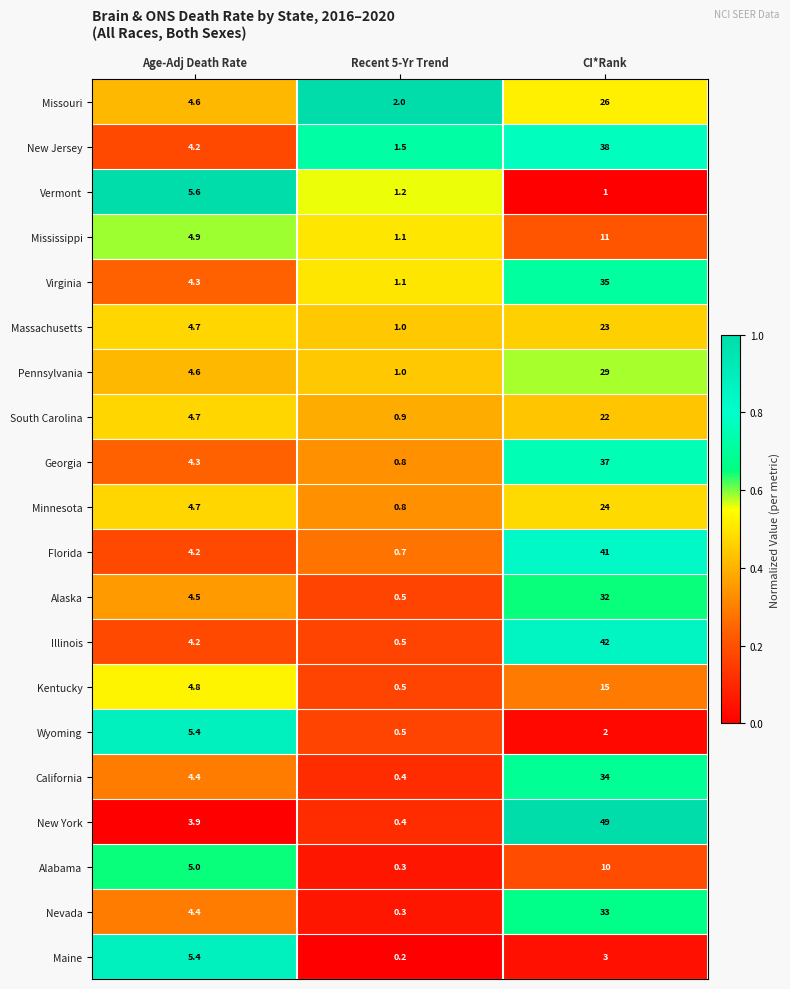

What is the difference between the Vermont values at Recent 5-Yr Trend and Age-Adj Death Rate?

4.4